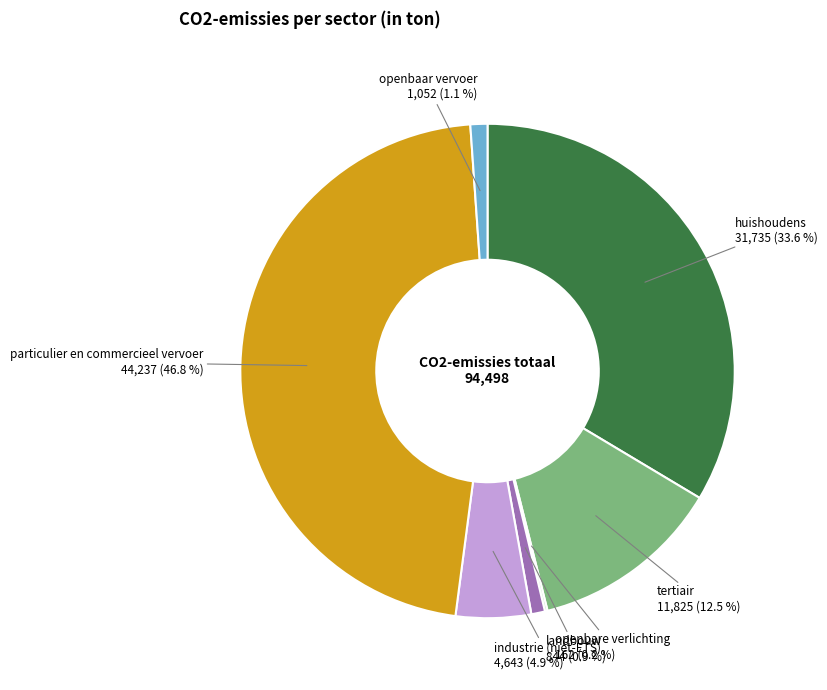

Does any single category account for the majority?

No